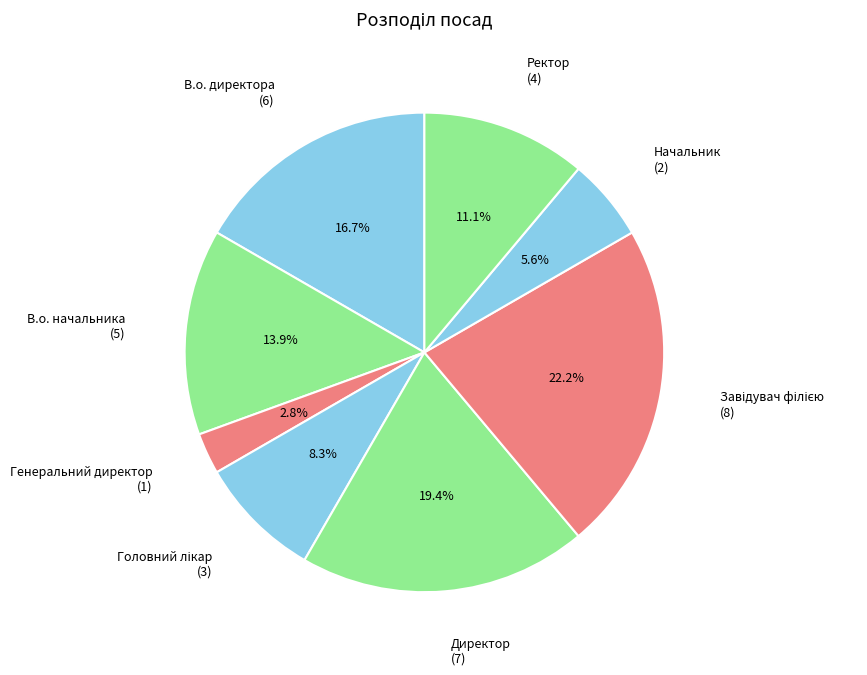

How many segments does this pie chart have?

8